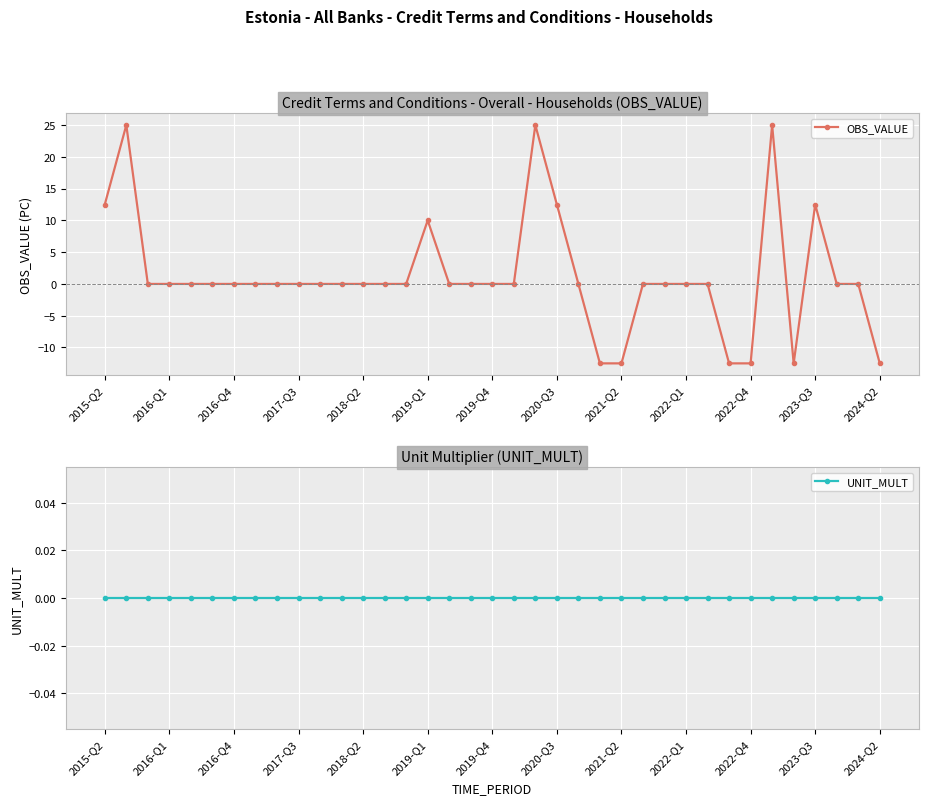

What value does the OBS_VALUE series have at 2024-Q2?

-12.5